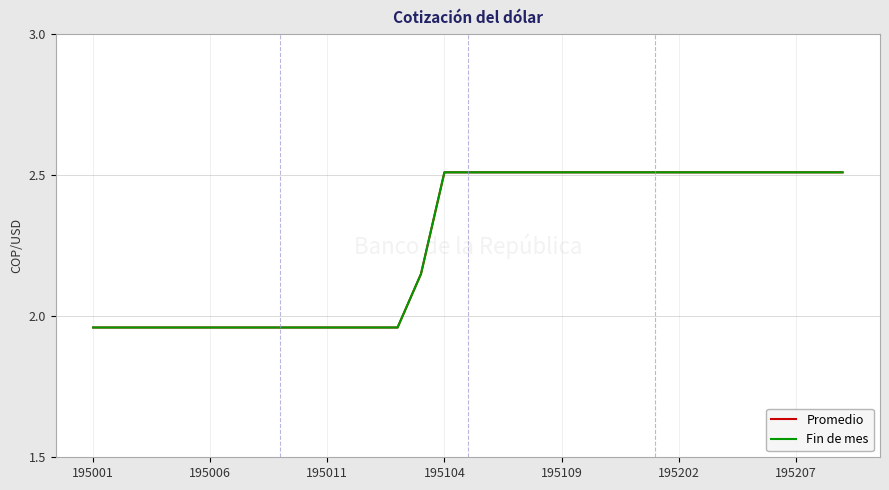

What is the value of the Fin de mes point at the 18th from the left?

2.5